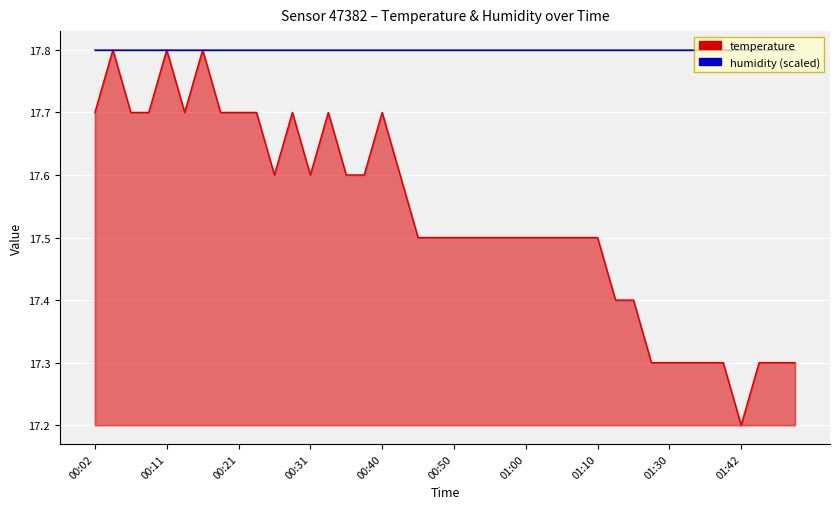

The value at 00:02 is 11.0. True or false?

False